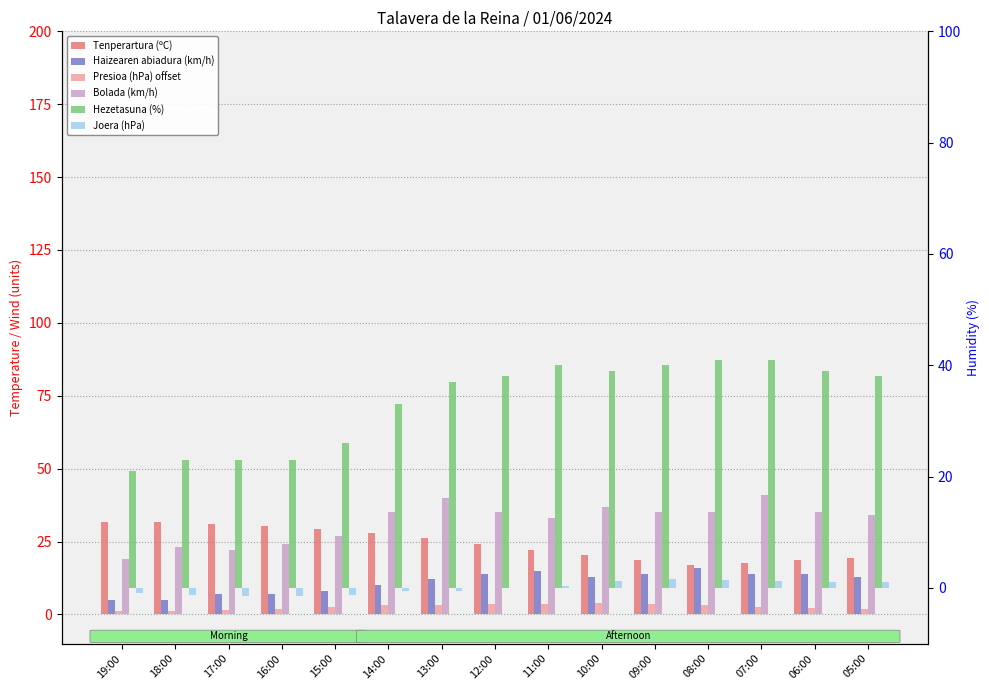

How many data points in Joera (hPa) are less than 0?

7